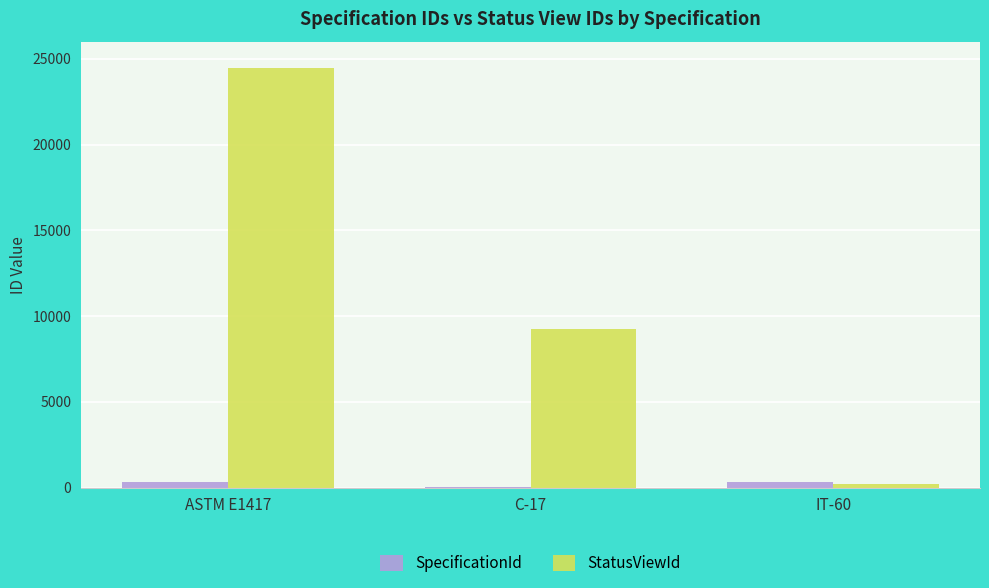

Is it true that StatusViewId equals 10461 at ASTM E1417?

False